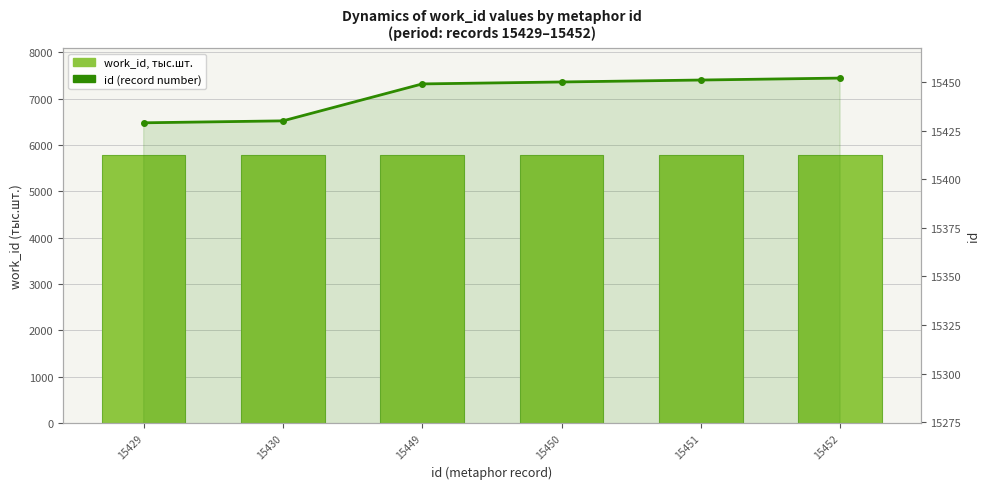

Where does the id series first go above 15450?

15451